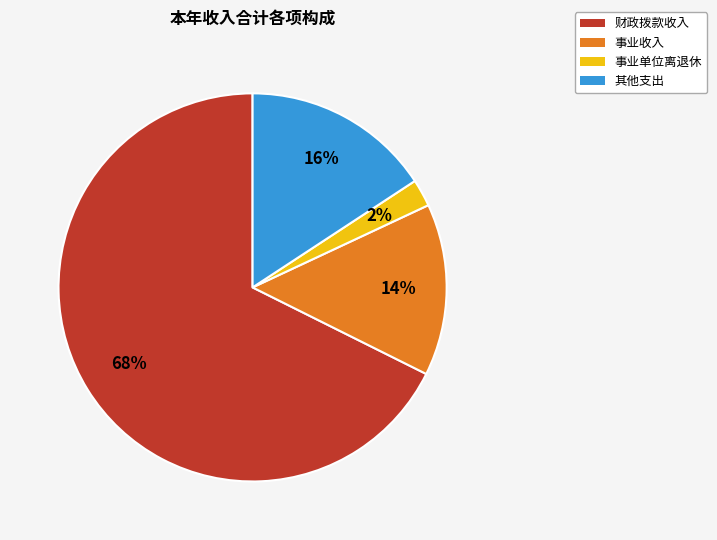

To the nearest percent, what portion does 财政拨款收入 represent?

68%